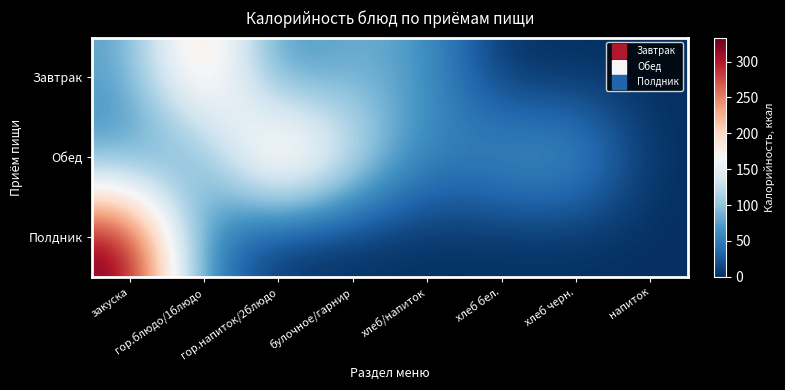

How many distinct data groups are displayed?

3